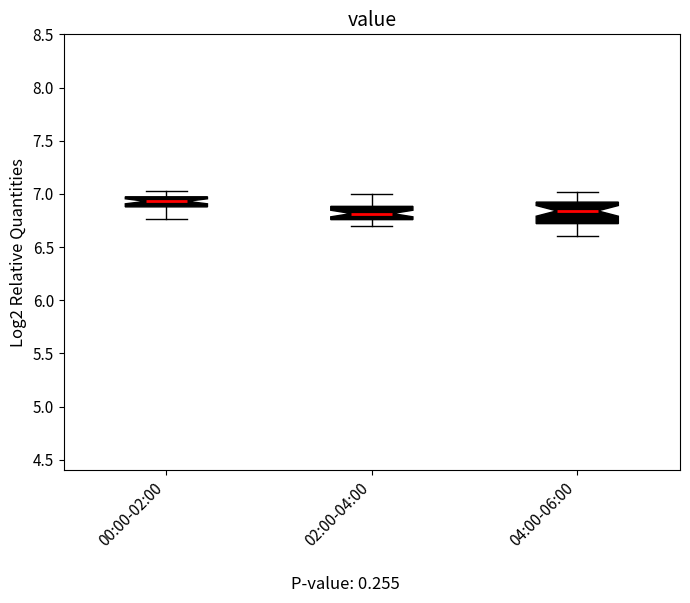

Where is the upper edge of the box for 04:00-06:00 on the y-axis? The values are not printed on the chart, so give them approximately, as read against the axis.

6.90